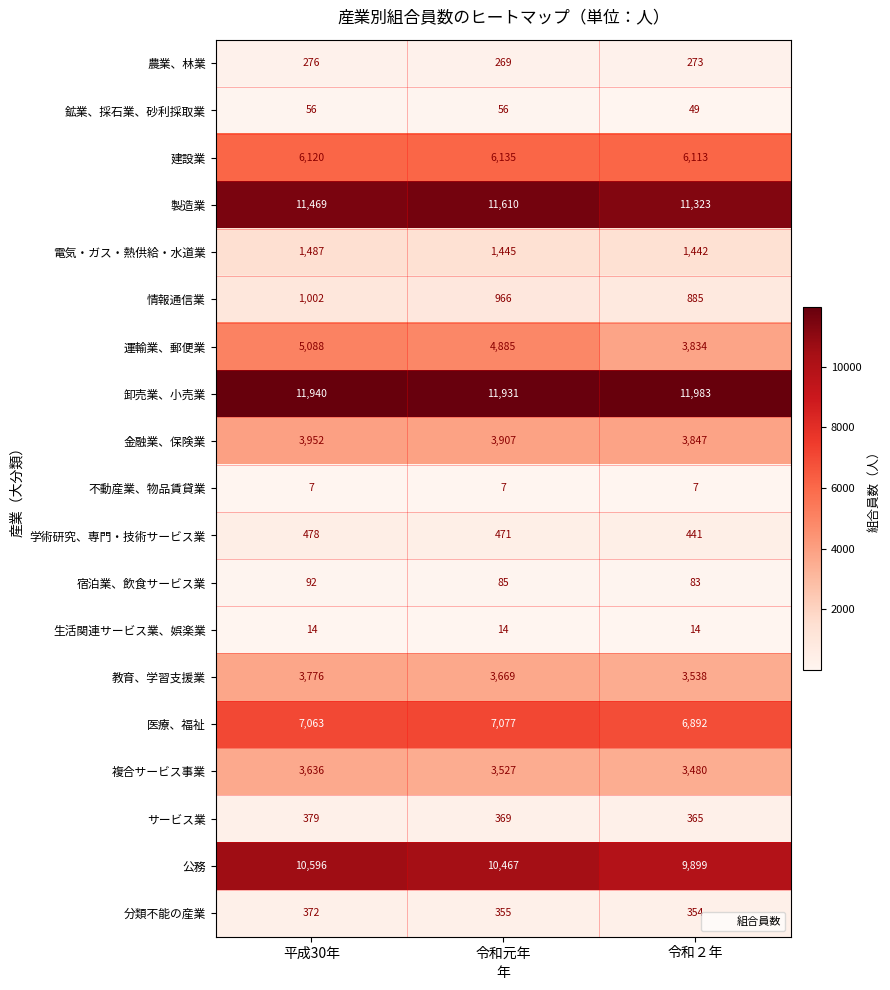

What is the approximate value of 不動産業、物品賃貸業 at 平成30年?

7